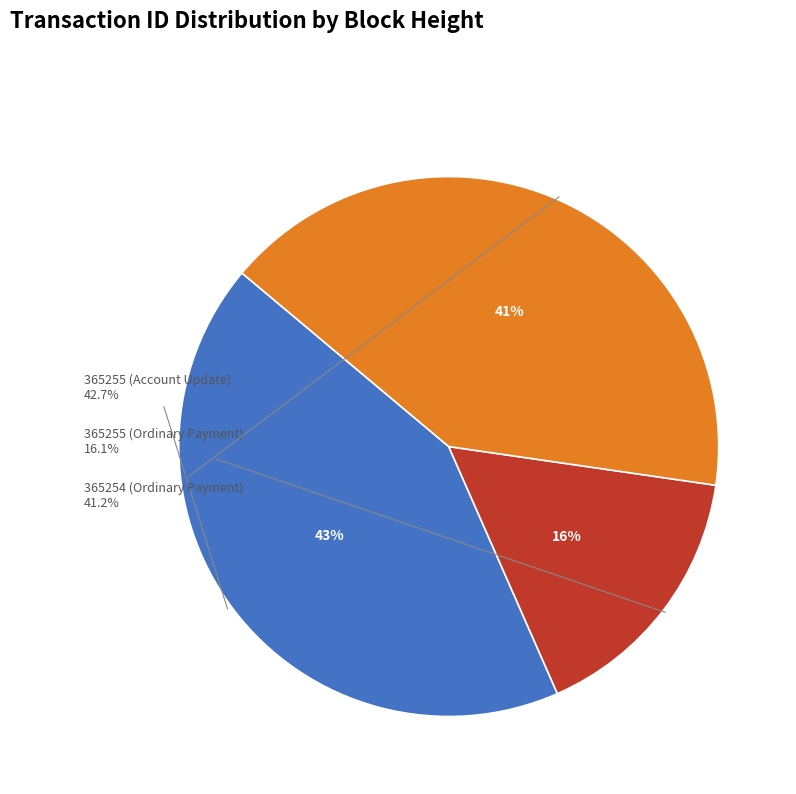

Which has a higher value, 365255 (Account Update) or 365254 (Ordinary Payment)?

365255 (Account Update)